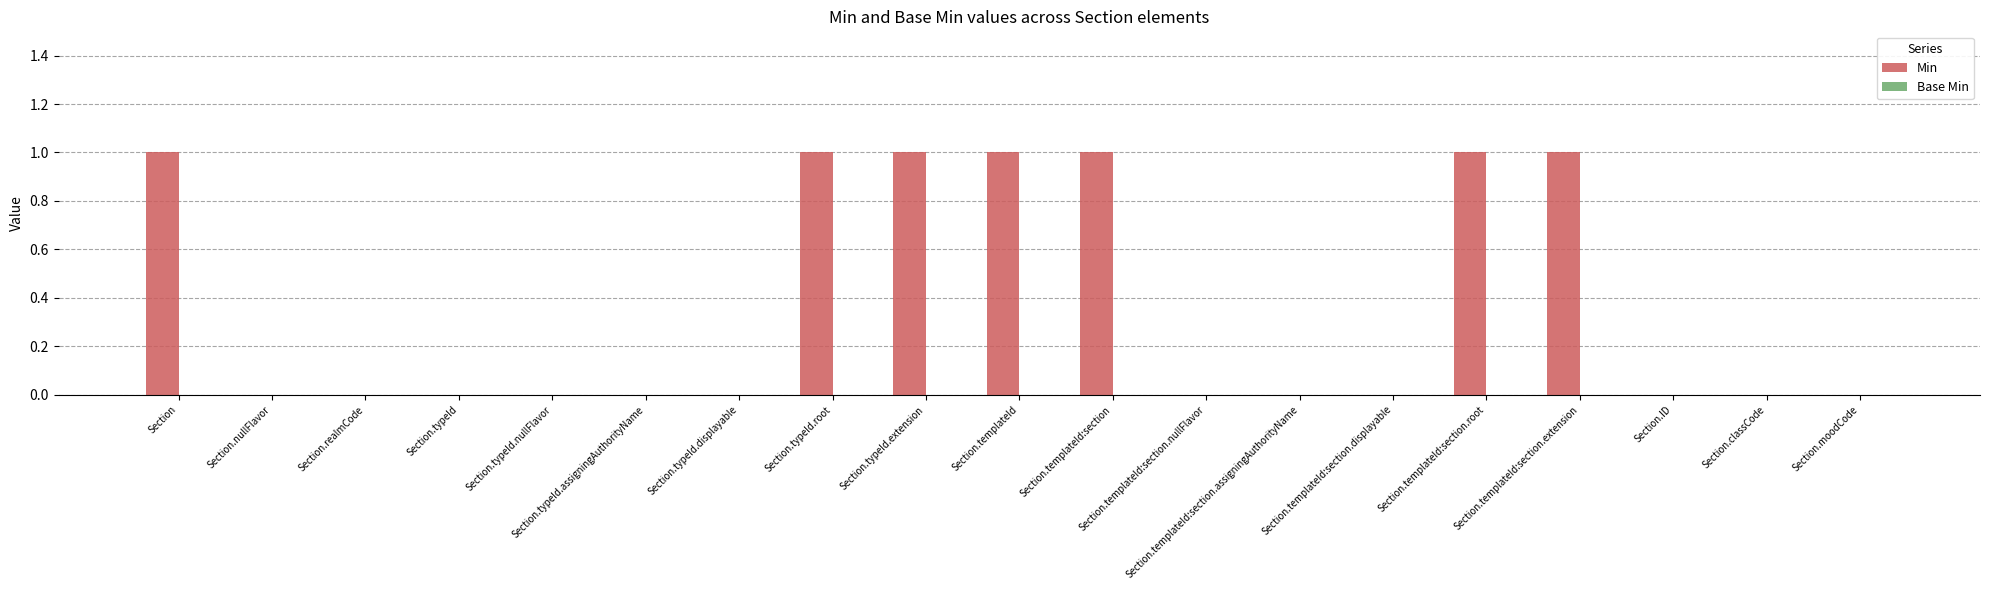

Are the bars horizontal?

No